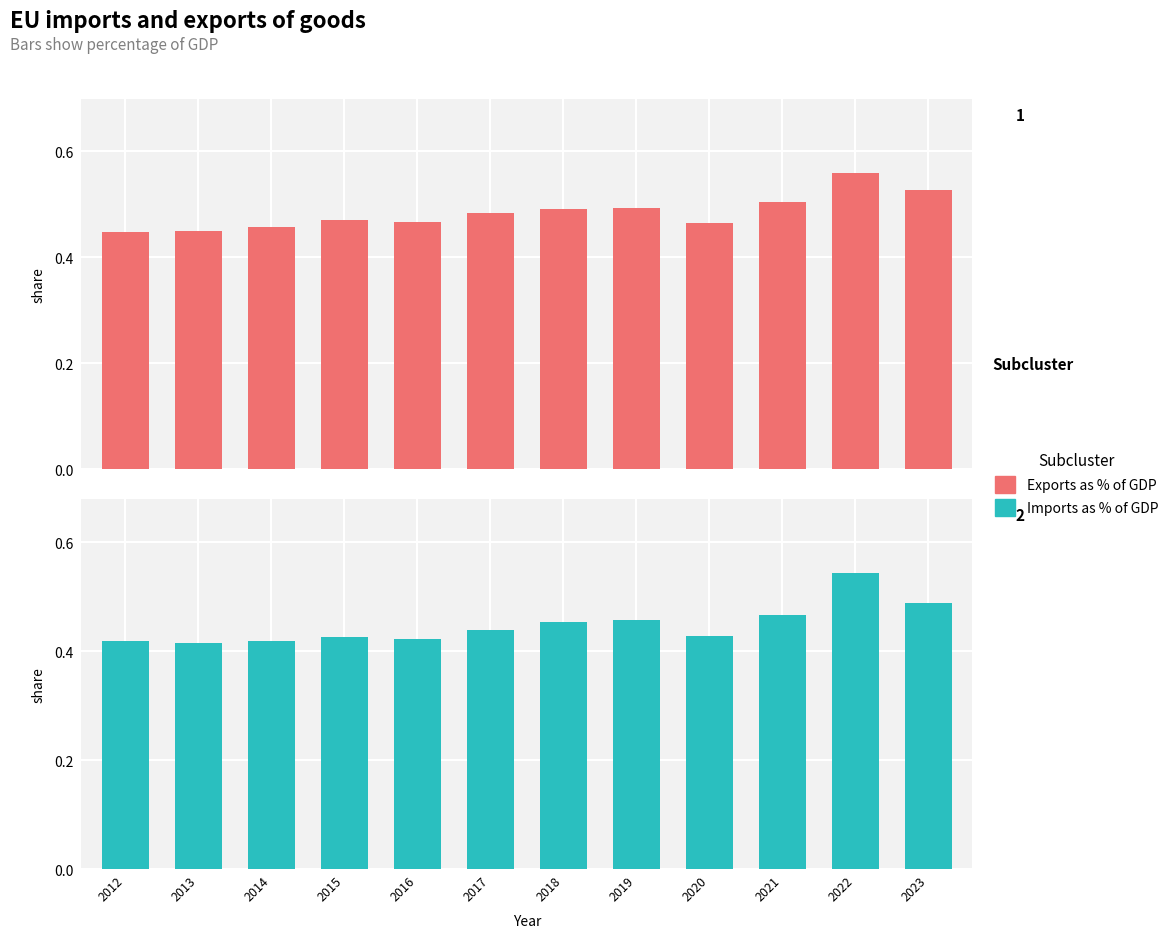

At which category does the chart reach its peak across all series?

2022